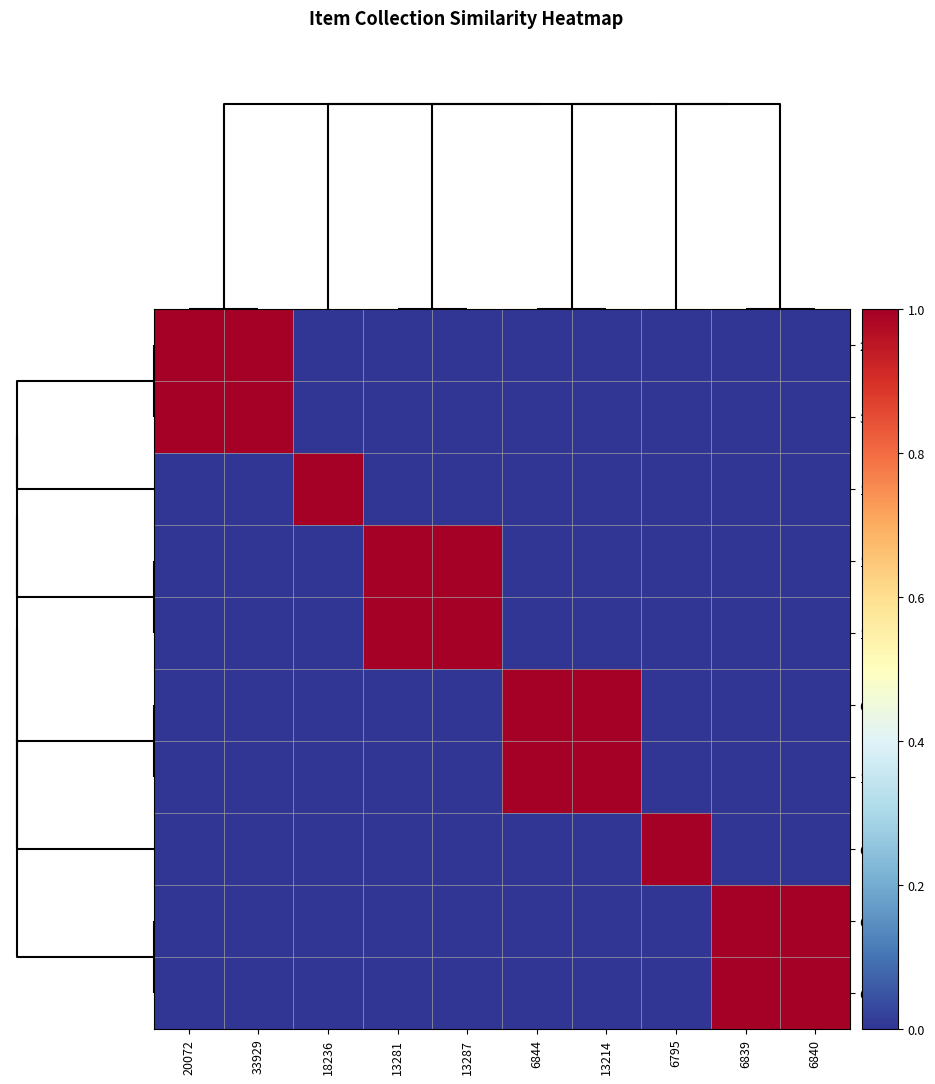

How many categories are shown in the chart?

10